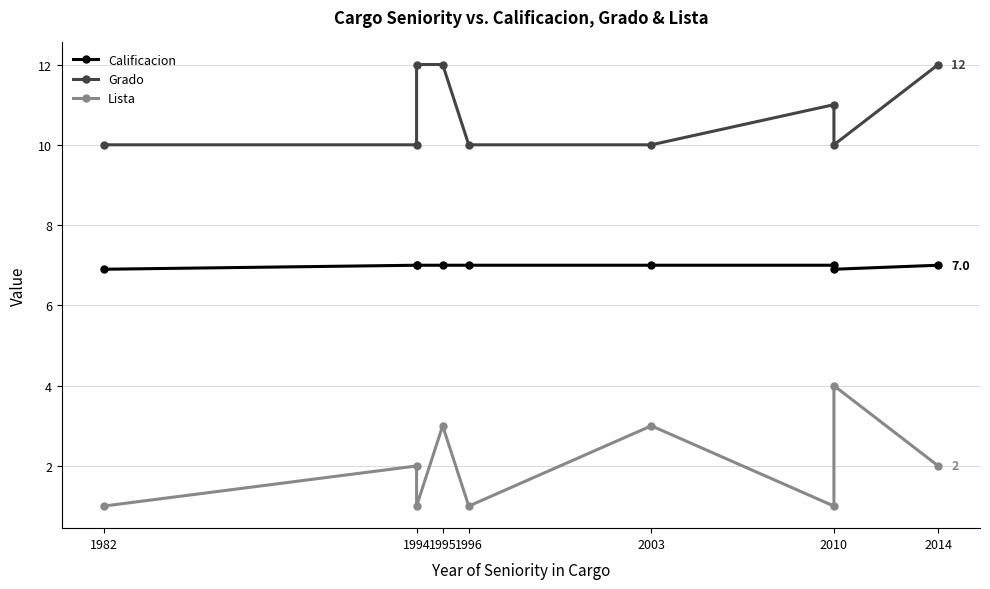

Which has a higher value, 2010 or 2010?

2010